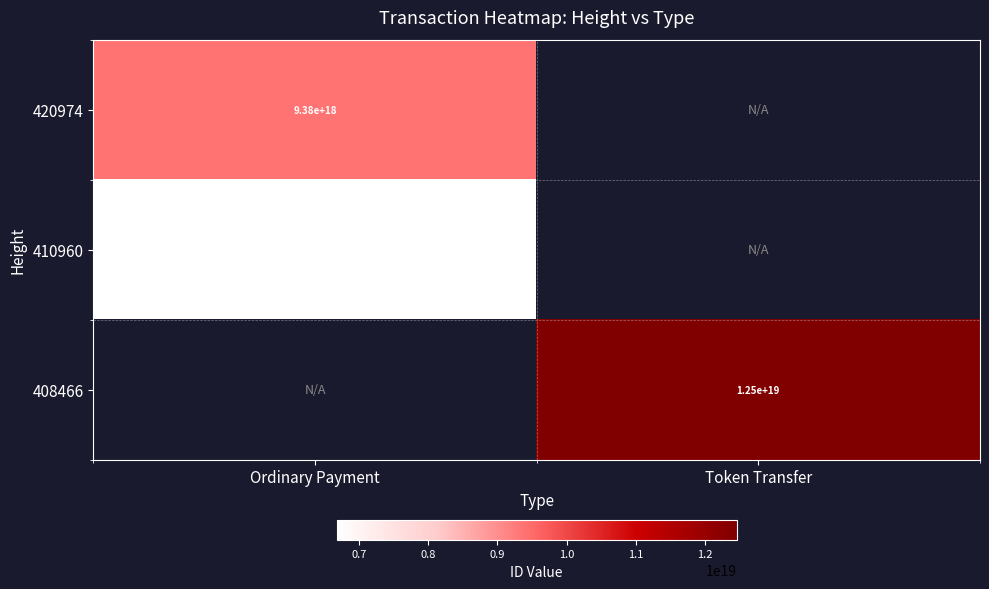

Is it true that 408466 equals 12500000000000000000 at Token Transfer?

True